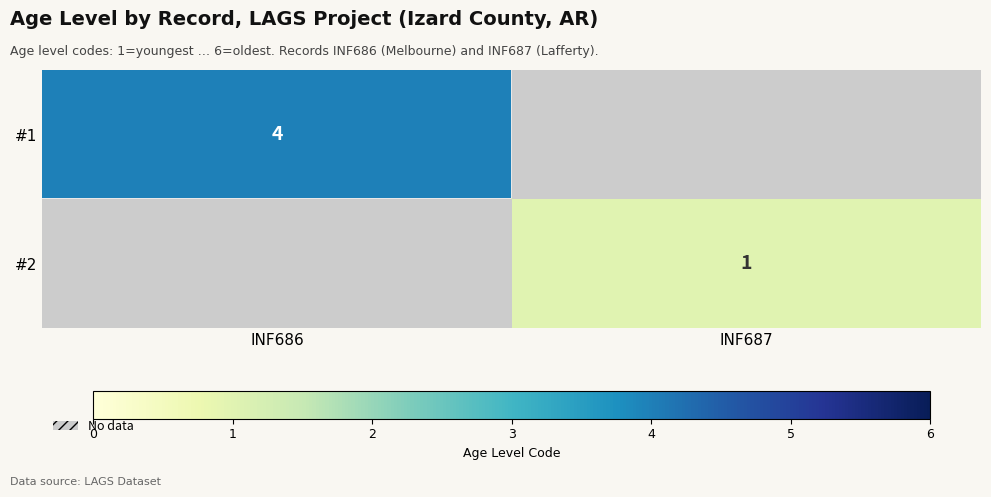

True or false: #2 has a value of 1 at INF687.

True